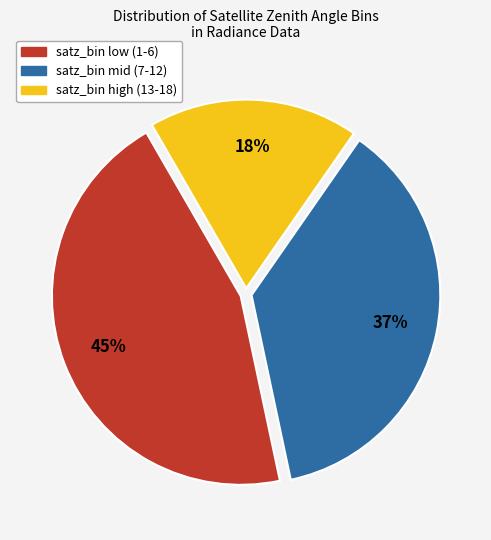

To the nearest percent, what is the difference between the largest and smallest slice percentages?

27%